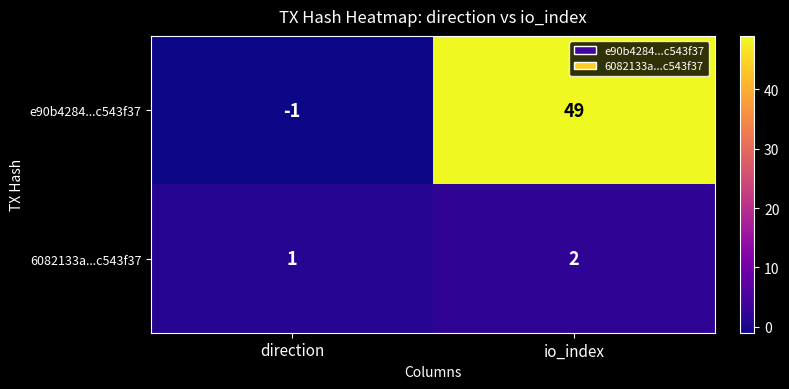

At io_index, list the series in order from largest to smallest.

e90b4284...c543f37, 6082133a...c543f37